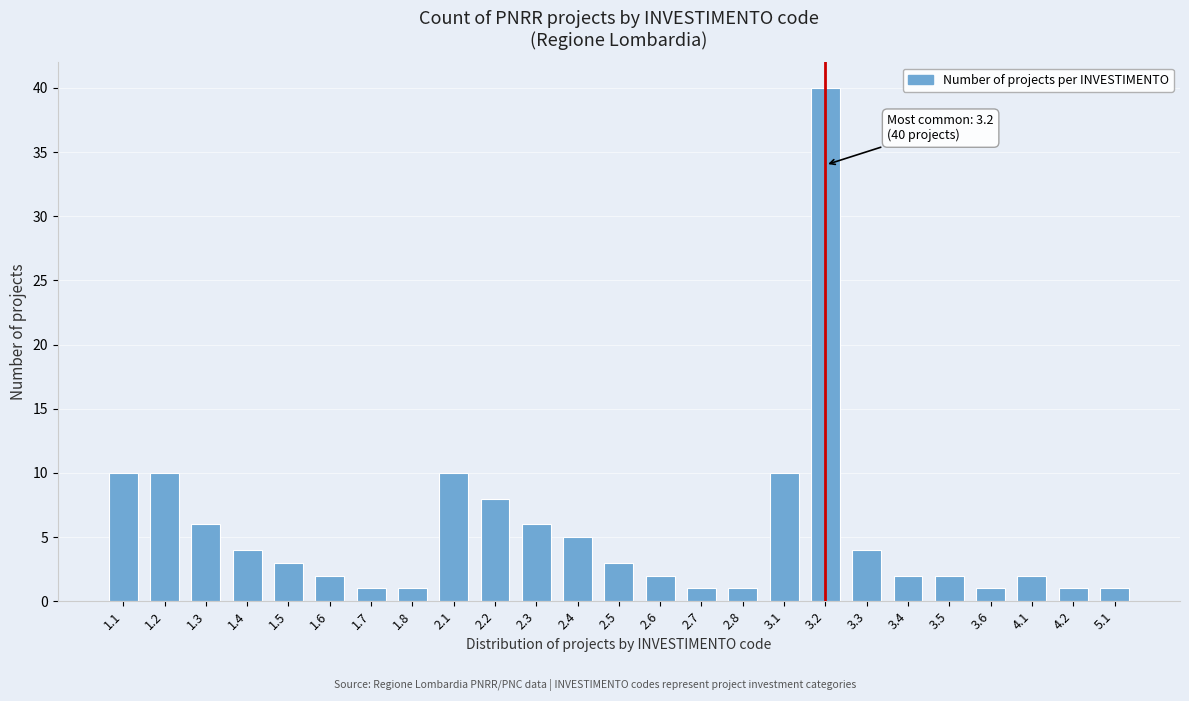

Reading left to right, what are all the values shown in this chart?

1.1=10	1.2=10	1.3=6	1.4=4	1.5=3	1.6=2	1.7=1	1.8=1	2.1=10	2.2=8	2.3=6	2.4=5	2.5=3	2.6=2	2.7=1	2.8=1	3.1=10	3.2=40	3.3=4	3.4=2	3.5=2	3.6=1	4.1=2	4.2=1	5.1=1